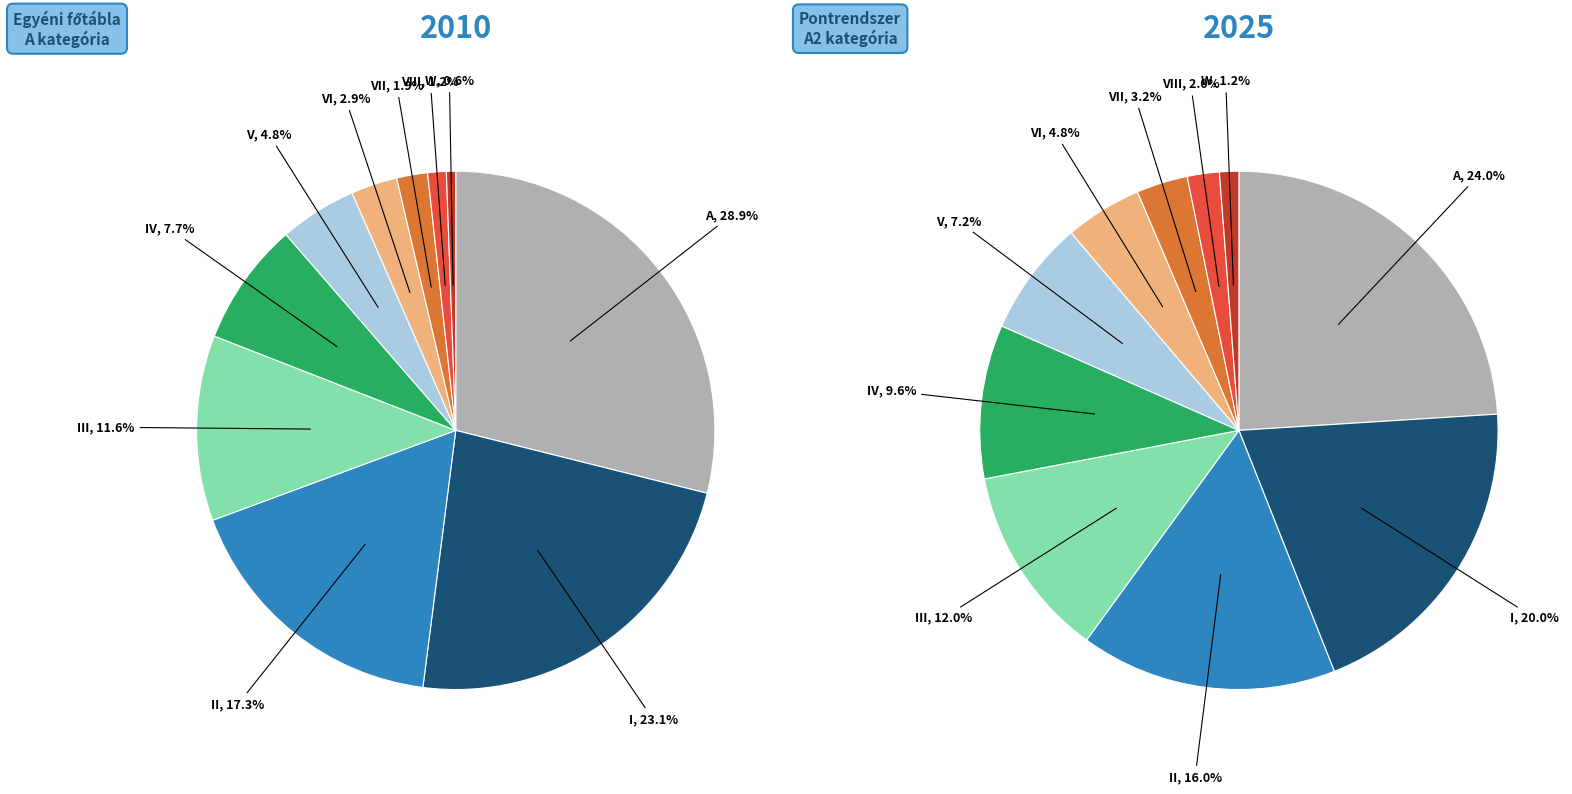

What is the ratio of the value at VII to the value at VI?

0.7